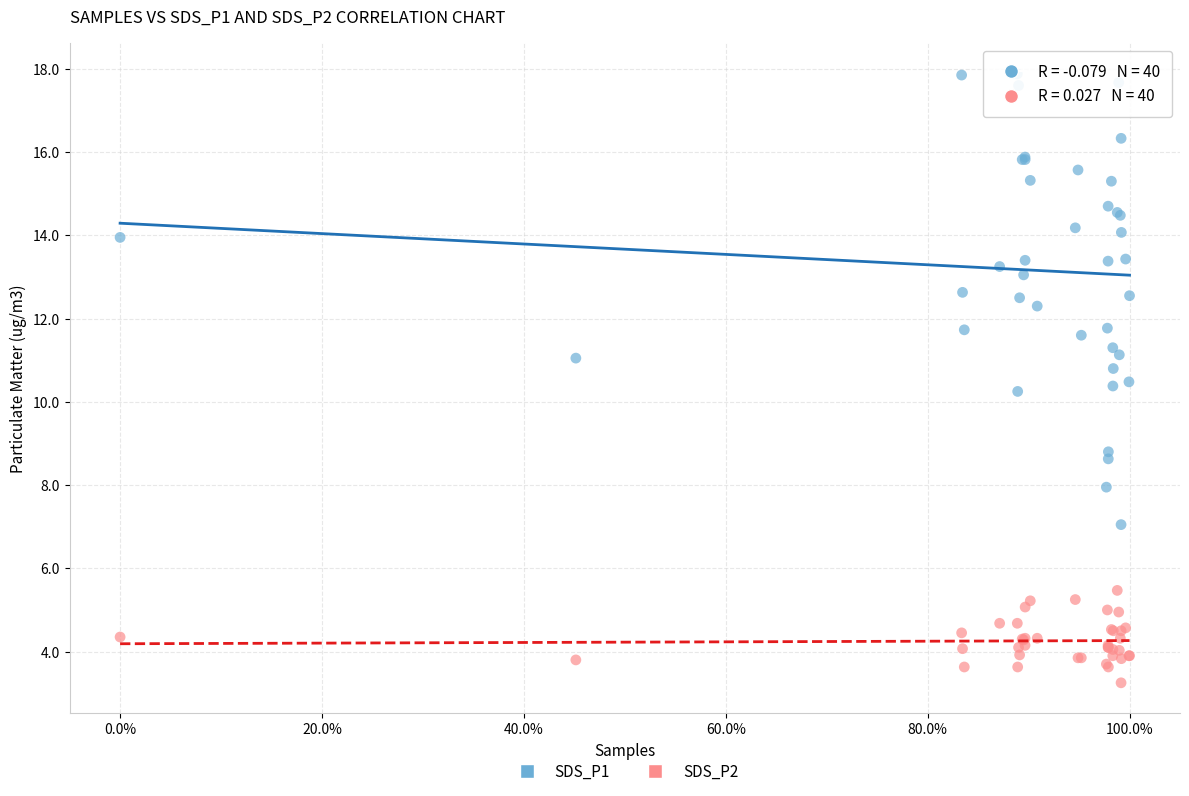

Which series reaches the minimum Y coordinate?

SDS_P2